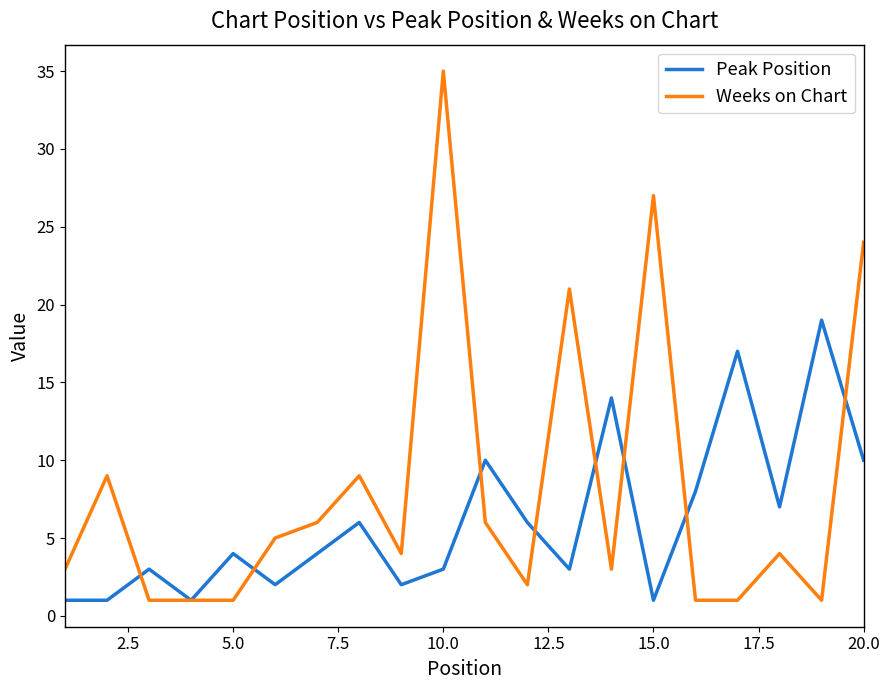

Which series has the largest total across all categories?

Weeks on Chart